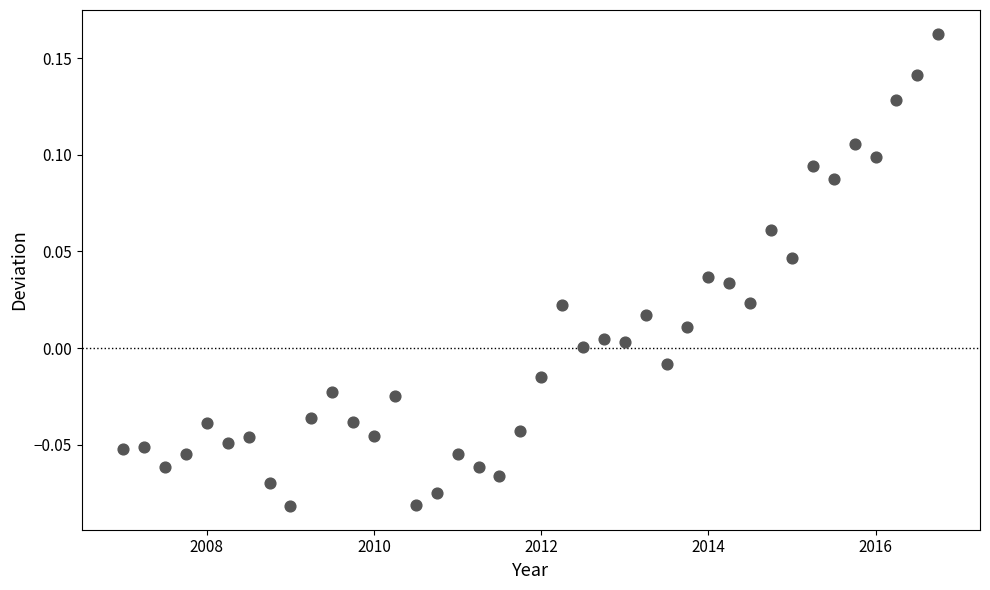

What is the range of X values (max minus min)?

9.8